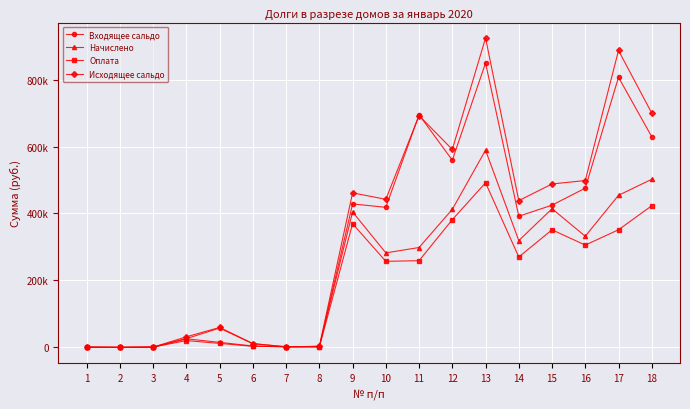

Rank the series at 4 from highest to lowest value.

Исходящее сальдо, Входящее сальдо, Начислено, Оплата